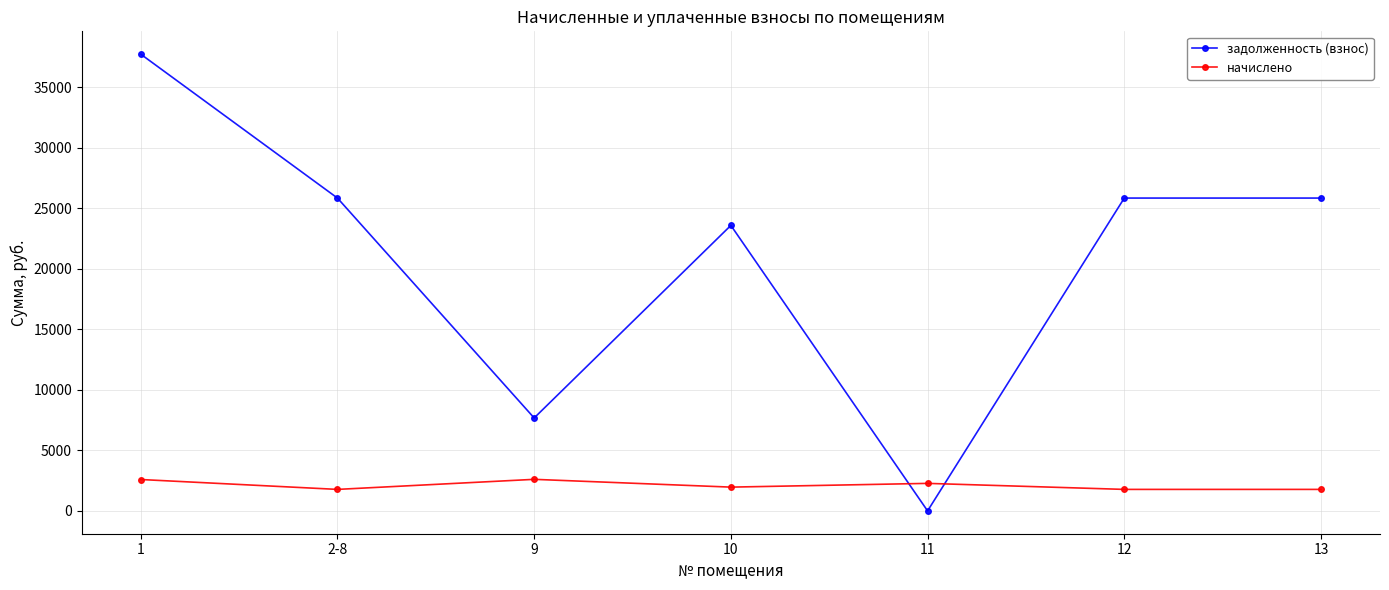

What is the label of the 7th point from the right?

1